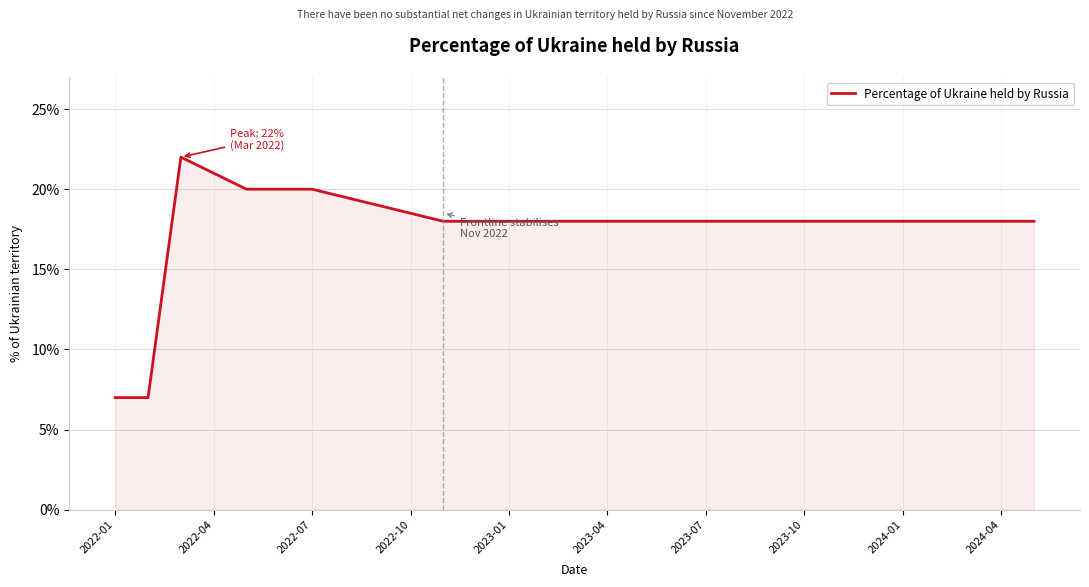

How many points are higher than both their immediate neighbors (excluding endpoints)?

1